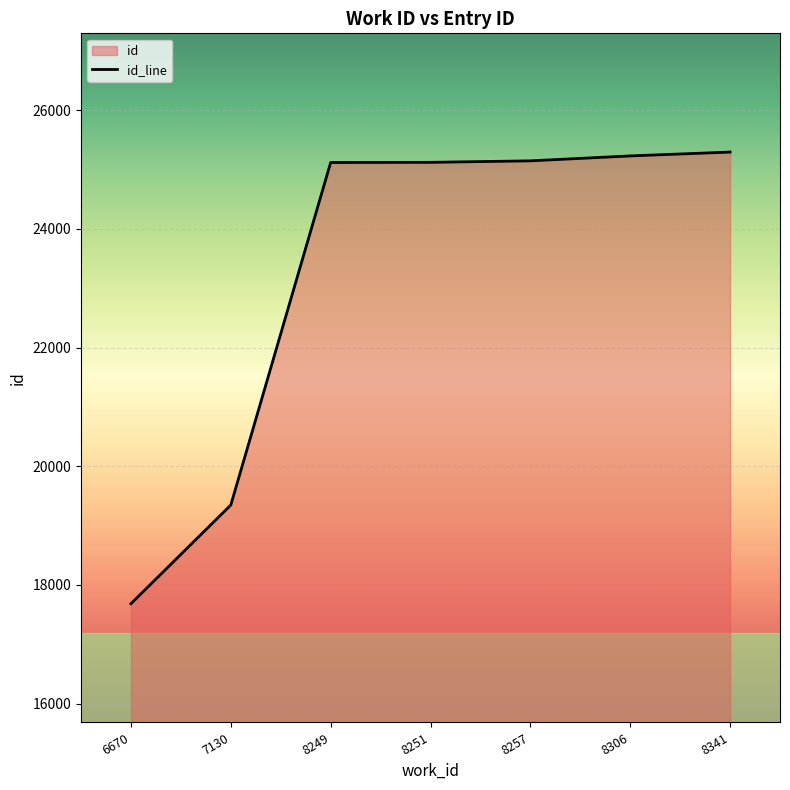

Between 6670 and 8257, which is larger?

8257